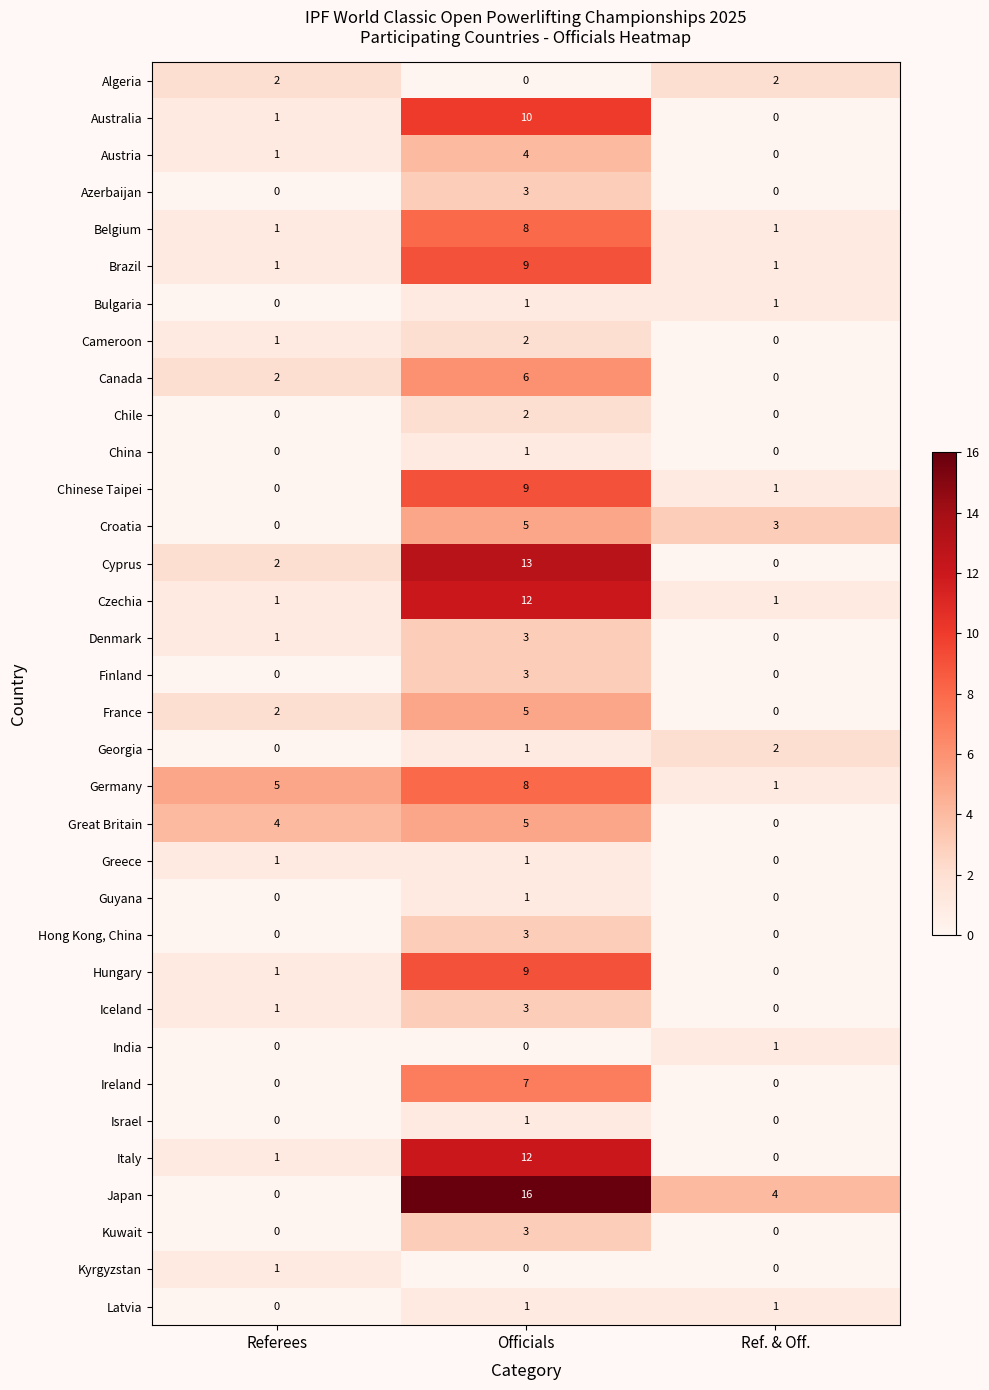

Rank the categories by Iceland value from lowest to highest.

Ref. & Off., Referees, Officials